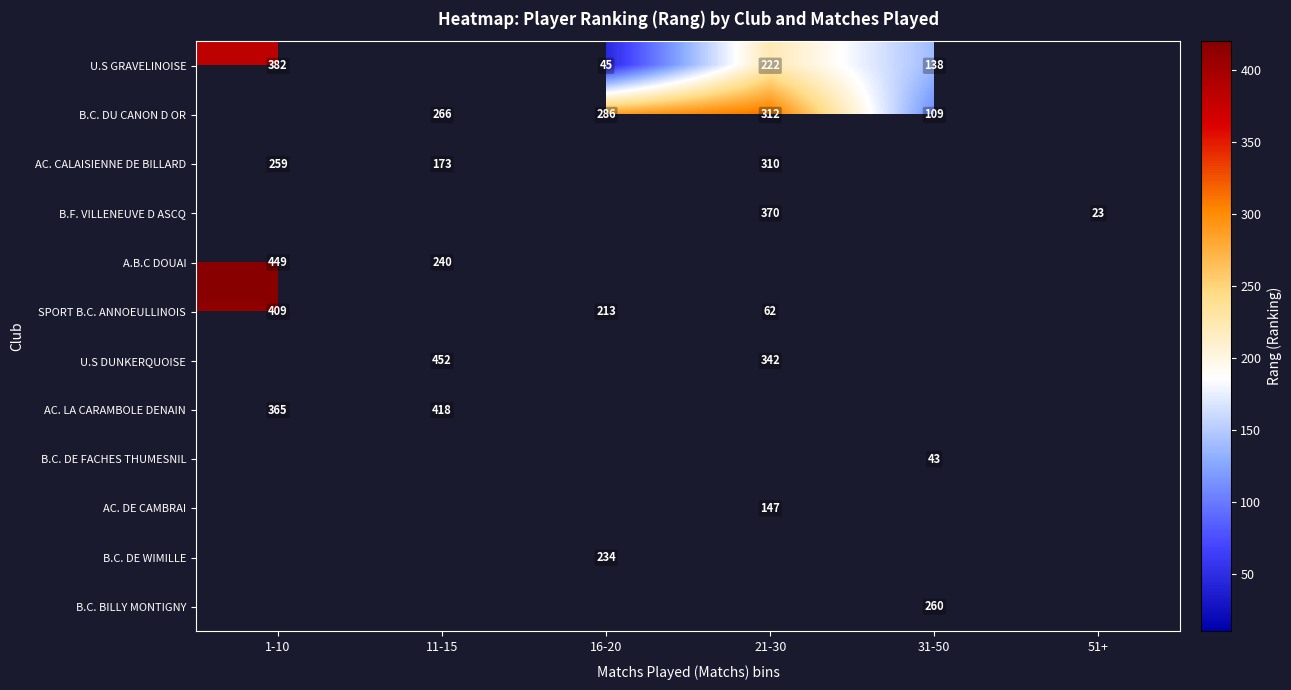

True or false: B.C. DU CANON D OR has a value of 312.0 at 21-30.

True